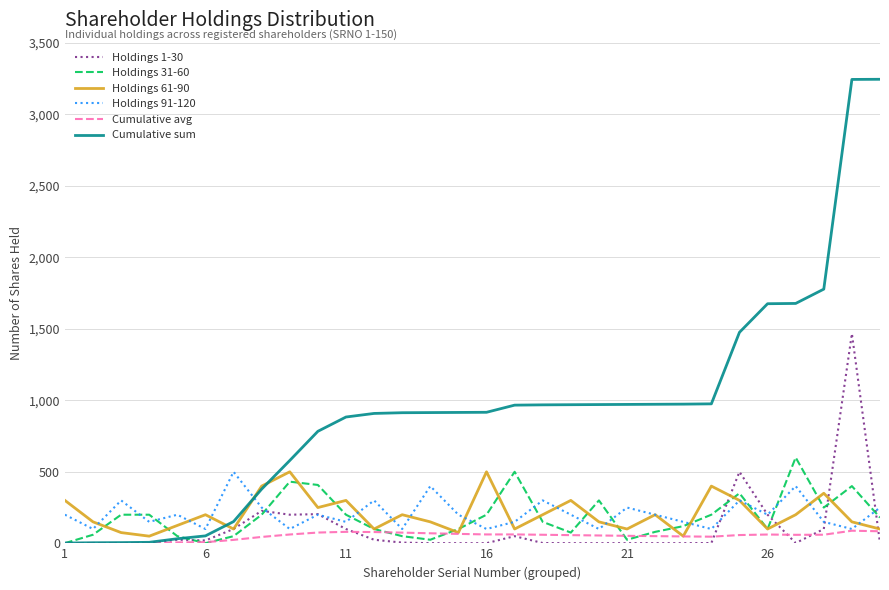

What is the maximum value for Cumulative sum?

3244.0